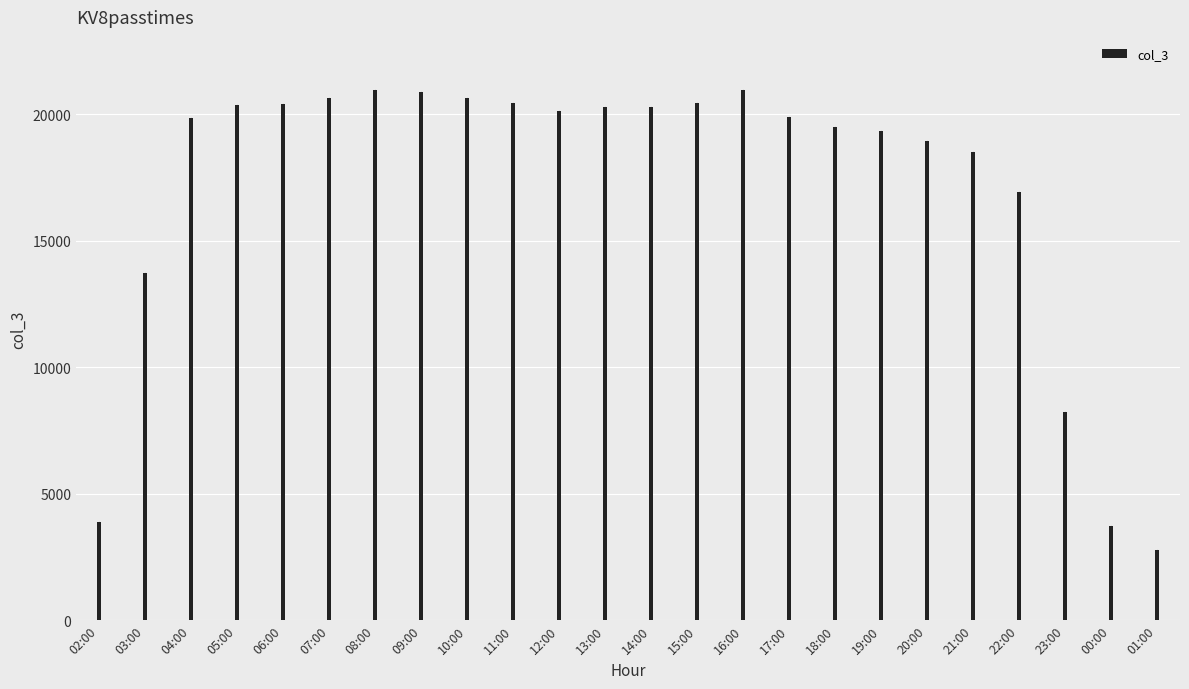

At which label does the data first exceed 20112?

05:00